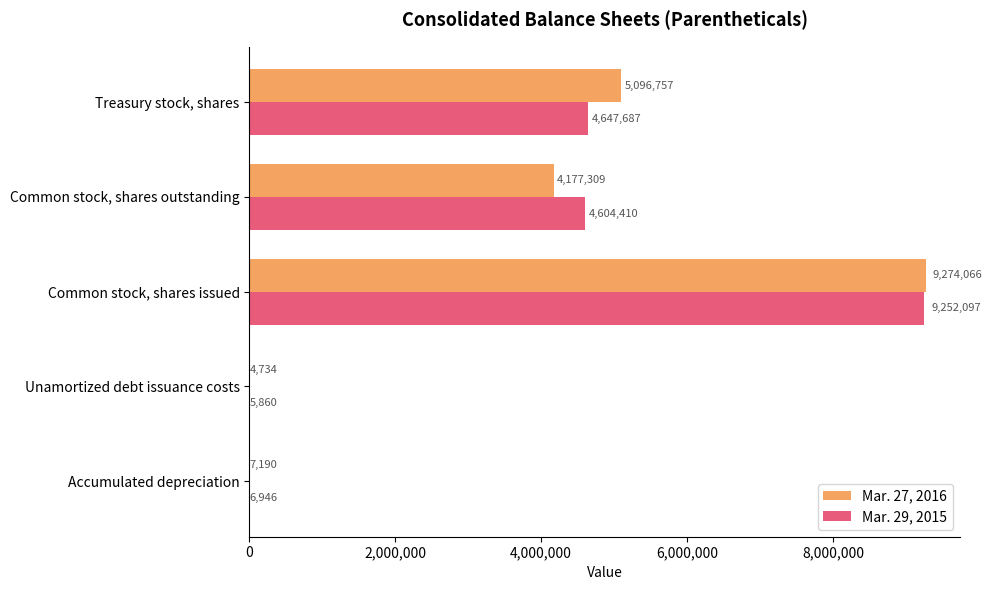

Which category has the highest value across all series?

Common stock, shares issued